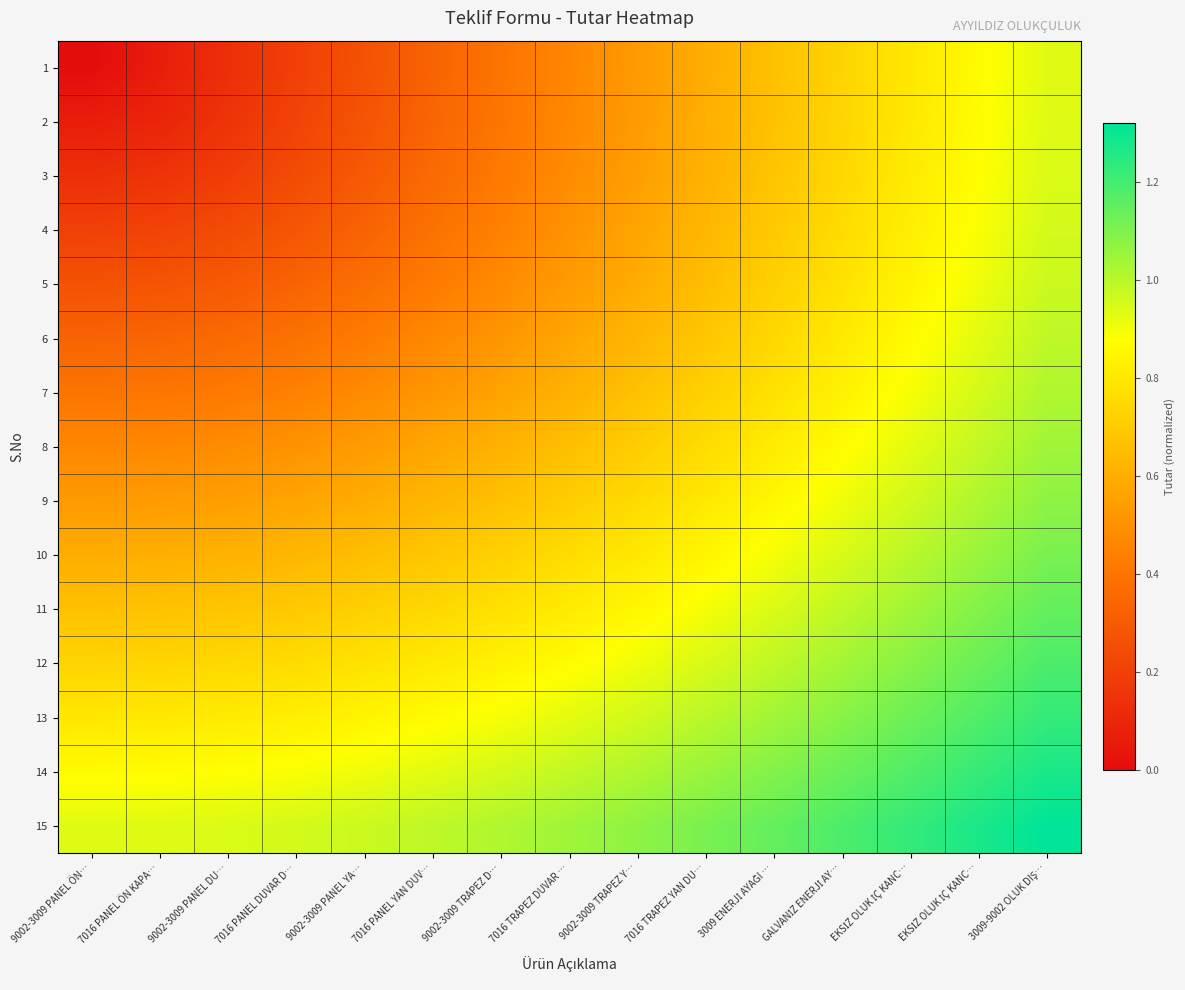

Reading left to right, extract all data points from this chart.

1: 9002-3009 PANEL ÖN…=0.0	7016 PANEL ÖN KAPA…=0.1	9002-3009 PANEL DU…=0.1	7016 PANEL DUVAR D…=0.2	9002-3009 PANEL YA…=0.3	7016 PANEL YAN DUV…=0.3	9002-3009 TRAPEZ D…=0.4	7016 TRAPEZ DUVAR …=0.5	9002-3009 TRAPEZ Y…=0.5	7016 TRAPEZ YAN DU…=0.6	3009 ENERJİ AYAĞI …=0.7	GALVANİZ ENERJİ AY…=0.7	EKSİZ OLUK İÇ KANC…=0.8	EKSİZ OLUK İÇ KANC…=0.9	3009-9002 OLUK DIŞ…=0.9
2: 9002-3009 PANEL ÖN…=0.1	7016 PANEL ÖN KAPA…=0.1	9002-3009 PANEL DU…=0.1	7016 PANEL DUVAR D…=0.2	9002-3009 PANEL YA…=0.3	7016 PANEL YAN DUV…=0.3	9002-3009 TRAPEZ D…=0.4	7016 TRAPEZ DUVAR …=0.5	9002-3009 TRAPEZ Y…=0.5	7016 TRAPEZ YAN DU…=0.6	3009 ENERJİ AYAĞI …=0.7	GALVANİZ ENERJİ AY…=0.7	EKSİZ OLUK İÇ KANC…=0.8	EKSİZ OLUK İÇ KANC…=0.9	3009-9002 OLUK DIŞ…=0.9
3: 9002-3009 PANEL ÖN…=0.1	7016 PANEL ÖN KAPA…=0.1	9002-3009 PANEL DU…=0.2	7016 PANEL DUVAR D…=0.2	9002-3009 PANEL YA…=0.3	7016 PANEL YAN DUV…=0.4	9002-3009 TRAPEZ D…=0.4	7016 TRAPEZ DUVAR …=0.5	9002-3009 TRAPEZ Y…=0.5	7016 TRAPEZ YAN DU…=0.6	3009 ENERJİ AYAĞI …=0.7	GALVANİZ ENERJİ AY…=0.7	EKSİZ OLUK İÇ KANC…=0.8	EKSİZ OLUK İÇ KANC…=0.9	3009-9002 OLUK DIŞ…=0.9
4: 9002-3009 PANEL ÖN…=0.2	7016 PANEL ÖN KAPA…=0.2	9002-3009 PANEL DU…=0.2	7016 PANEL DUVAR D…=0.3	9002-3009 PANEL YA…=0.3	7016 PANEL YAN DUV…=0.4	9002-3009 TRAPEZ D…=0.4	7016 TRAPEZ DUVAR …=0.5	9002-3009 TRAPEZ Y…=0.6	7016 TRAPEZ YAN DU…=0.6	3009 ENERJİ AYAĞI …=0.7	GALVANİZ ENERJİ AY…=0.8	EKSİZ OLUK İÇ KANC…=0.8	EKSİZ OLUK İÇ KANC…=0.9	3009-9002 OLUK DIŞ…=1.0
5: 9002-3009 PANEL ÖN…=0.3	7016 PANEL ÖN KAPA…=0.3	9002-3009 PANEL DU…=0.3	7016 PANEL DUVAR D…=0.3	9002-3009 PANEL YA…=0.4	7016 PANEL YAN DUV…=0.4	9002-3009 TRAPEZ D…=0.5	7016 TRAPEZ DUVAR …=0.5	9002-3009 TRAPEZ Y…=0.6	7016 TRAPEZ YAN DU…=0.7	3009 ENERJİ AYAĞI …=0.7	GALVANİZ ENERJİ AY…=0.8	EKSİZ OLUK İÇ KANC…=0.8	EKSİZ OLUK İÇ KANC…=0.9	3009-9002 OLUK DIŞ…=1.0
6: 9002-3009 PANEL ÖN…=0.3	7016 PANEL ÖN KAPA…=0.3	9002-3009 PANEL DU…=0.4	7016 PANEL DUVAR D…=0.4	9002-3009 PANEL YA…=0.4	7016 PANEL YAN DUV…=0.5	9002-3009 TRAPEZ D…=0.5	7016 TRAPEZ DUVAR …=0.6	9002-3009 TRAPEZ Y…=0.6	7016 TRAPEZ YAN DU…=0.7	3009 ENERJİ AYAĞI …=0.7	GALVANİZ ENERJİ AY…=0.8	EKSİZ OLUK İÇ KANC…=0.9	EKSİZ OLUK İÇ KANC…=0.9	3009-9002 OLUK DIŞ…=1.0
7: 9002-3009 PANEL ÖN…=0.4	7016 PANEL ÖN KAPA…=0.4	9002-3009 PANEL DU…=0.4	7016 PANEL DUVAR D…=0.4	9002-3009 PANEL YA…=0.5	7016 PANEL YAN DUV…=0.5	9002-3009 TRAPEZ D…=0.6	7016 TRAPEZ DUVAR …=0.6	9002-3009 TRAPEZ Y…=0.7	7016 TRAPEZ YAN DU…=0.7	3009 ENERJİ AYAĞI …=0.8	GALVANİZ ENERJİ AY…=0.8	EKSİZ OLUK İÇ KANC…=0.9	EKSİZ OLUK İÇ KANC…=1.0	3009-9002 OLUK DIŞ…=1.0
8: 9002-3009 PANEL ÖN…=0.5	7016 PANEL ÖN KAPA…=0.5	9002-3009 PANEL DU…=0.5	7016 PANEL DUVAR D…=0.5	9002-3009 PANEL YA…=0.5	7016 PANEL YAN DUV…=0.6	9002-3009 TRAPEZ D…=0.6	7016 TRAPEZ DUVAR …=0.7	9002-3009 TRAPEZ Y…=0.7	7016 TRAPEZ YAN DU…=0.8	3009 ENERJİ AYAĞI …=0.8	GALVANİZ ENERJİ AY…=0.9	EKSİZ OLUK İÇ KANC…=0.9	EKSİZ OLUK İÇ KANC…=1.0	3009-9002 OLUK DIŞ…=1.0
9: 9002-3009 PANEL ÖN…=0.5	7016 PANEL ÖN KAPA…=0.5	9002-3009 PANEL DU…=0.5	7016 PANEL DUVAR D…=0.6	9002-3009 PANEL YA…=0.6	7016 PANEL YAN DUV…=0.6	9002-3009 TRAPEZ D…=0.7	7016 TRAPEZ DUVAR …=0.7	9002-3009 TRAPEZ Y…=0.8	7016 TRAPEZ YAN DU…=0.8	3009 ENERJİ AYAĞI …=0.9	GALVANİZ ENERJİ AY…=0.9	EKSİZ OLUK İÇ KANC…=1.0	EKSİZ OLUK İÇ KANC…=1.0	3009-9002 OLUK DIŞ…=1.1
10: 9002-3009 PANEL ÖN…=0.6	7016 PANEL ÖN KAPA…=0.6	9002-3009 PANEL DU…=0.6	7016 PANEL DUVAR D…=0.6	9002-3009 PANEL YA…=0.7	7016 PANEL YAN DUV…=0.7	9002-3009 TRAPEZ D…=0.7	7016 TRAPEZ DUVAR …=0.8	9002-3009 TRAPEZ Y…=0.8	7016 TRAPEZ YAN DU…=0.8	3009 ENERJİ AYAĞI …=0.9	GALVANİZ ENERJİ AY…=0.9	EKSİZ OLUK İÇ KANC…=1.0	EKSİZ OLUK İÇ KANC…=1.1	3009-9002 OLUK DIŞ…=1.1
11: 9002-3009 PANEL ÖN…=0.7	7016 PANEL ÖN KAPA…=0.7	9002-3009 PANEL DU…=0.7	7016 PANEL DUVAR D…=0.7	9002-3009 PANEL YA…=0.7	7016 PANEL YAN DUV…=0.7	9002-3009 TRAPEZ D…=0.8	7016 TRAPEZ DUVAR …=0.8	9002-3009 TRAPEZ Y…=0.9	7016 TRAPEZ YAN DU…=0.9	3009 ENERJİ AYAĞI …=0.9	GALVANİZ ENERJİ AY…=1.0	EKSİZ OLUK İÇ KANC…=1.0	EKSİZ OLUK İÇ KANC…=1.1	3009-9002 OLUK DIŞ…=1.1
12: 9002-3009 PANEL ÖN…=0.7	7016 PANEL ÖN KAPA…=0.7	9002-3009 PANEL DU…=0.7	7016 PANEL DUVAR D…=0.8	9002-3009 PANEL YA…=0.8	7016 PANEL YAN DUV…=0.8	9002-3009 TRAPEZ D…=0.8	7016 TRAPEZ DUVAR …=0.9	9002-3009 TRAPEZ Y…=0.9	7016 TRAPEZ YAN DU…=0.9	3009 ENERJİ AYAĞI …=1.0	GALVANİZ ENERJİ AY…=1.0	EKSİZ OLUK İÇ KANC…=1.1	EKSİZ OLUK İÇ KANC…=1.1	3009-9002 OLUK DIŞ…=1.2
13: 9002-3009 PANEL ÖN…=0.8	7016 PANEL ÖN KAPA…=0.8	9002-3009 PANEL DU…=0.8	7016 PANEL DUVAR D…=0.8	9002-3009 PANEL YA…=0.8	7016 PANEL YAN DUV…=0.9	9002-3009 TRAPEZ D…=0.9	7016 TRAPEZ DUVAR …=0.9	9002-3009 TRAPEZ Y…=1.0	7016 TRAPEZ YAN DU…=1.0	3009 ENERJİ AYAĞI …=1.0	GALVANİZ ENERJİ AY…=1.1	EKSİZ OLUK İÇ KANC…=1.1	EKSİZ OLUK İÇ KANC…=1.2	3009-9002 OLUK DIŞ…=1.2
14: 9002-3009 PANEL ÖN…=0.9	7016 PANEL ÖN KAPA…=0.9	9002-3009 PANEL DU…=0.9	7016 PANEL DUVAR D…=0.9	9002-3009 PANEL YA…=0.9	7016 PANEL YAN DUV…=0.9	9002-3009 TRAPEZ D…=1.0	7016 TRAPEZ DUVAR …=1.0	9002-3009 TRAPEZ Y…=1.0	7016 TRAPEZ YAN DU…=1.1	3009 ENERJİ AYAĞI …=1.1	GALVANİZ ENERJİ AY…=1.1	EKSİZ OLUK İÇ KANC…=1.2	EKSİZ OLUK İÇ KANC…=1.2	3009-9002 OLUK DIŞ…=1.3
15: 9002-3009 PANEL ÖN…=0.9	7016 PANEL ÖN KAPA…=0.9	9002-3009 PANEL DU…=0.9	7016 PANEL DUVAR D…=1.0	9002-3009 PANEL YA…=1.0	7016 PANEL YAN DUV…=1.0	9002-3009 TRAPEZ D…=1.0	7016 TRAPEZ DUVAR …=1.0	9002-3009 TRAPEZ Y…=1.1	7016 TRAPEZ YAN DU…=1.1	3009 ENERJİ AYAĞI …=1.1	GALVANİZ ENERJİ AY…=1.2	EKSİZ OLUK İÇ KANC…=1.2	EKSİZ OLUK İÇ KANC…=1.3	3009-9002 OLUK DIŞ…=1.3